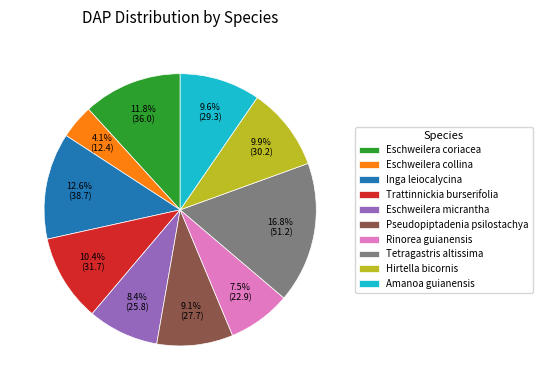

Does any single category account for the majority?

No